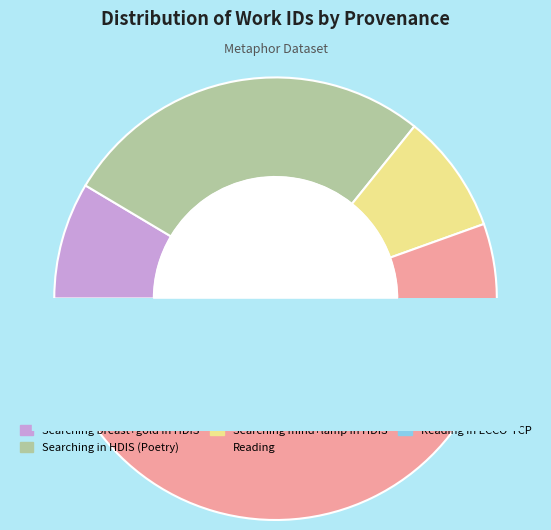

Combined, what portion of the pie is Reading in ECCO-TCP and Searching mind+lamp in HDIS?

17.6%